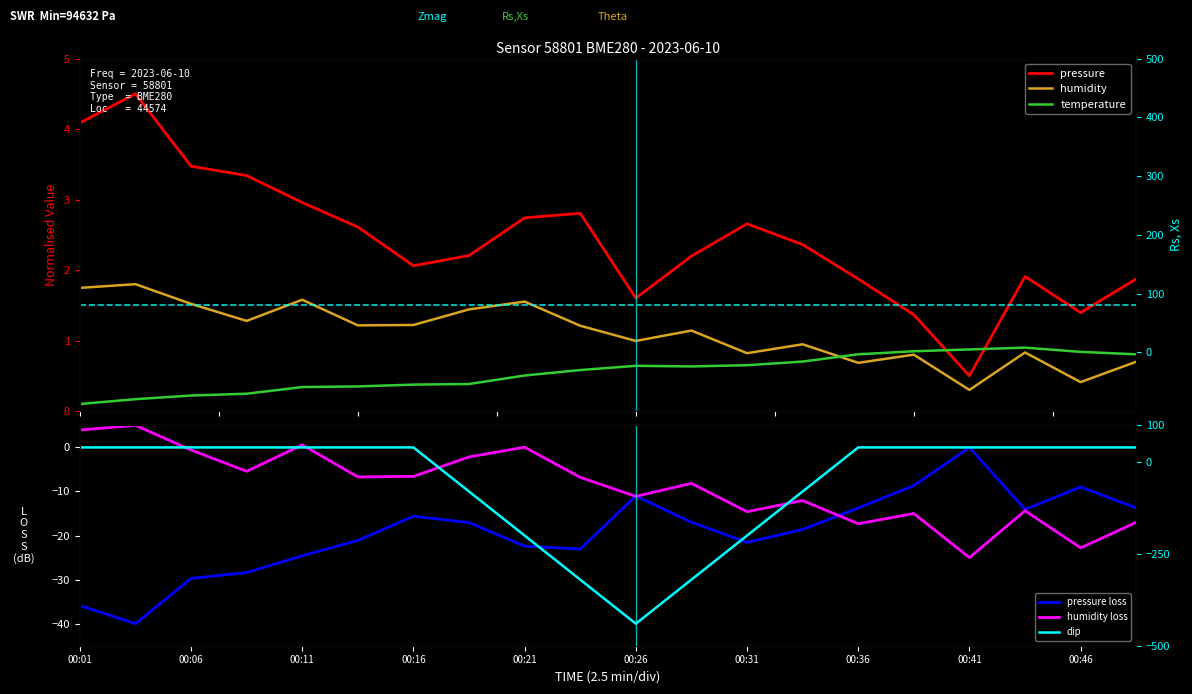

Rank the series by their maximum value, from highest to lowest.

humidity loss, pressure, humidity, temperature, pressure loss, dip